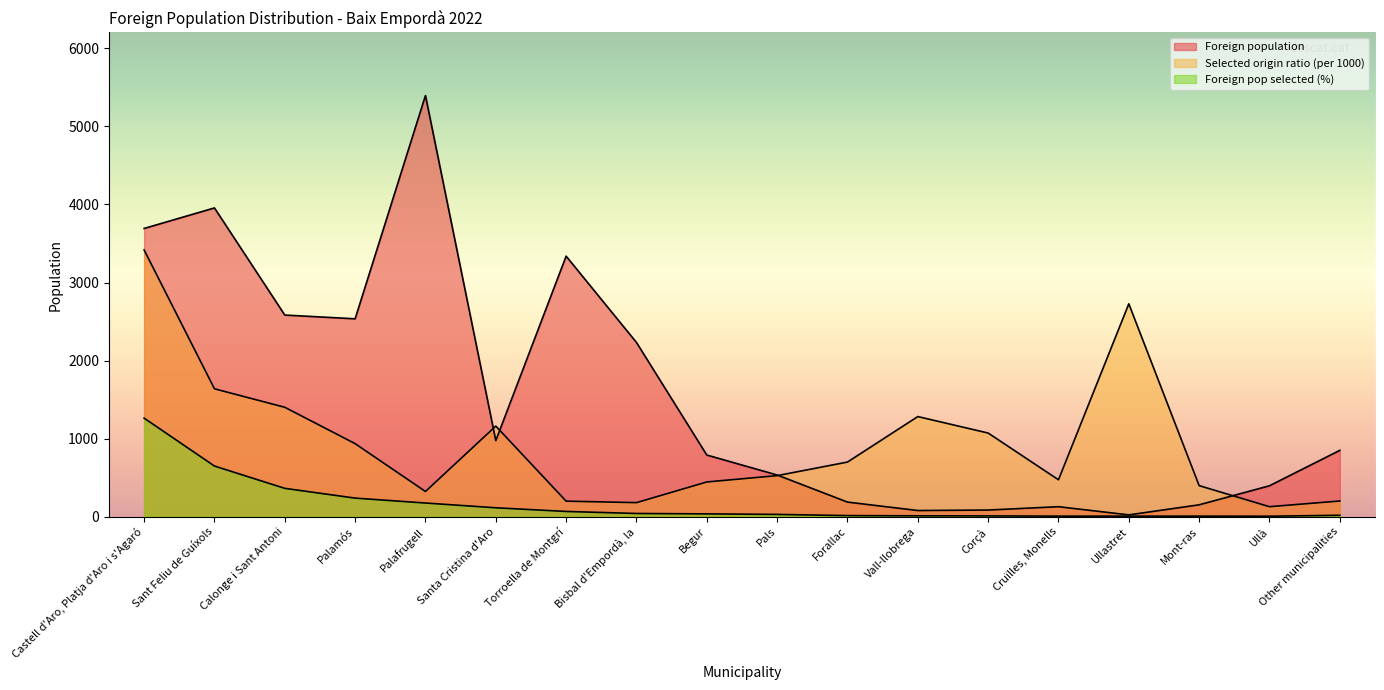

Which category has the lowest value across all series?

Ullà